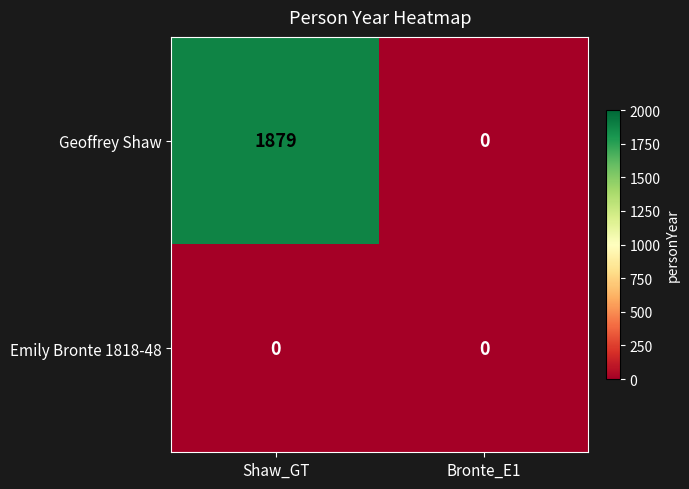

At which category is the sum across all series the highest?

Shaw_GT